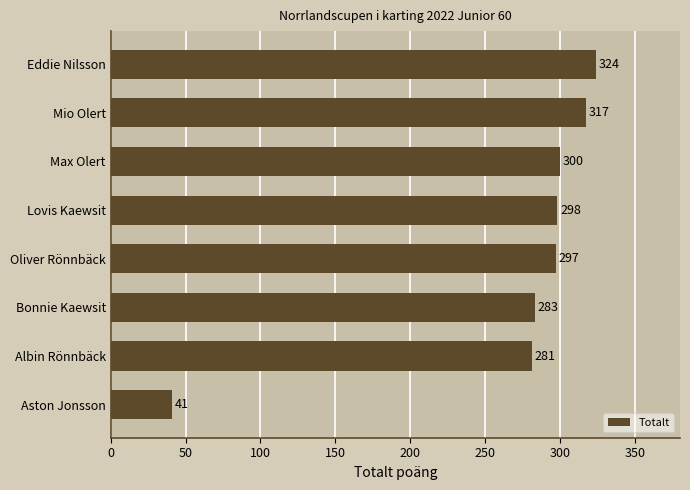

True or false: the data shows 41 at Aston Jonsson.

True